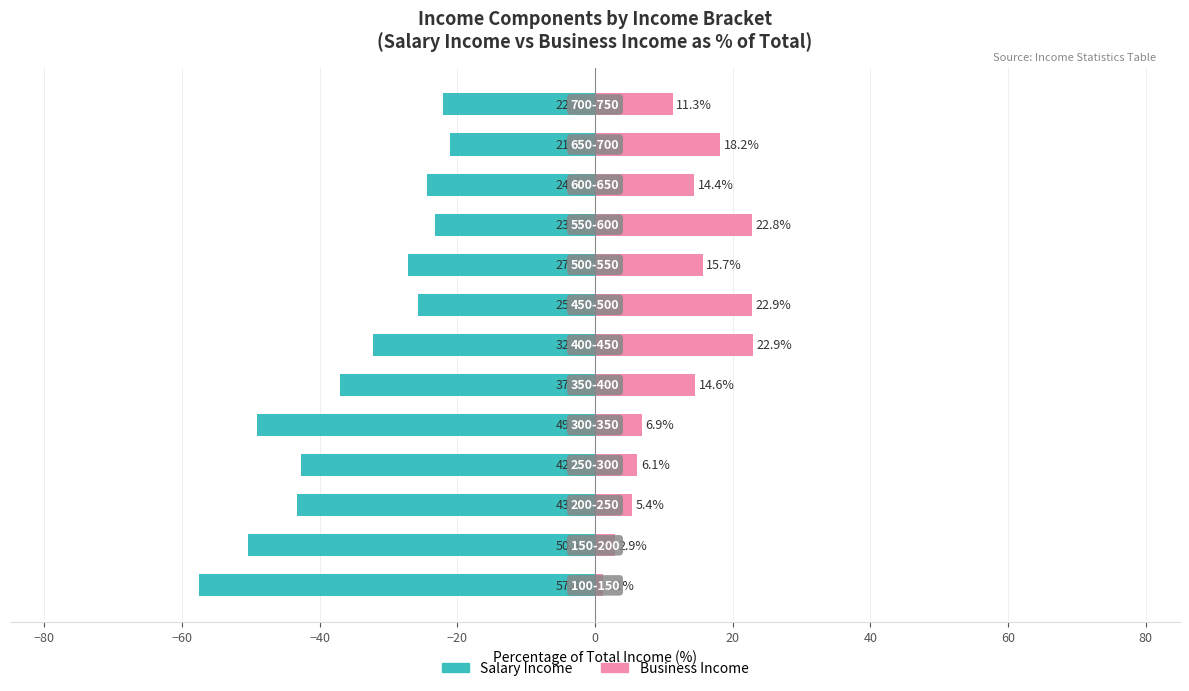

What is the difference between the second highest and minimum values in the Salary Income series?

35.4